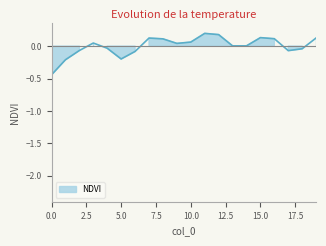

What is the difference between the maximum and minimum values?

0.6